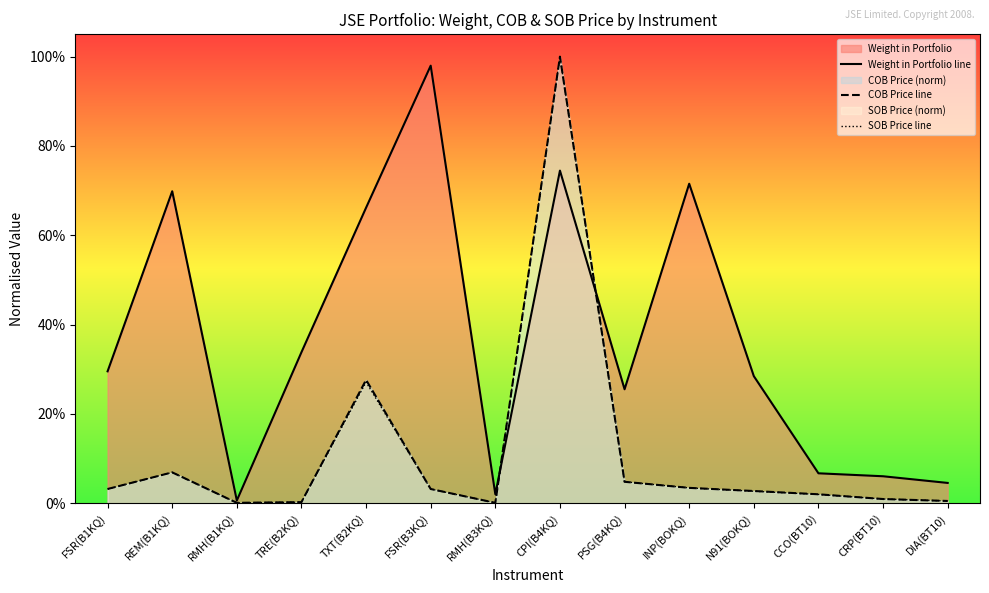

Is the value of Weight in Portfolio line at PSG(B4KQ) greater than the value of COB Price line at DIA(BT10)?

Yes